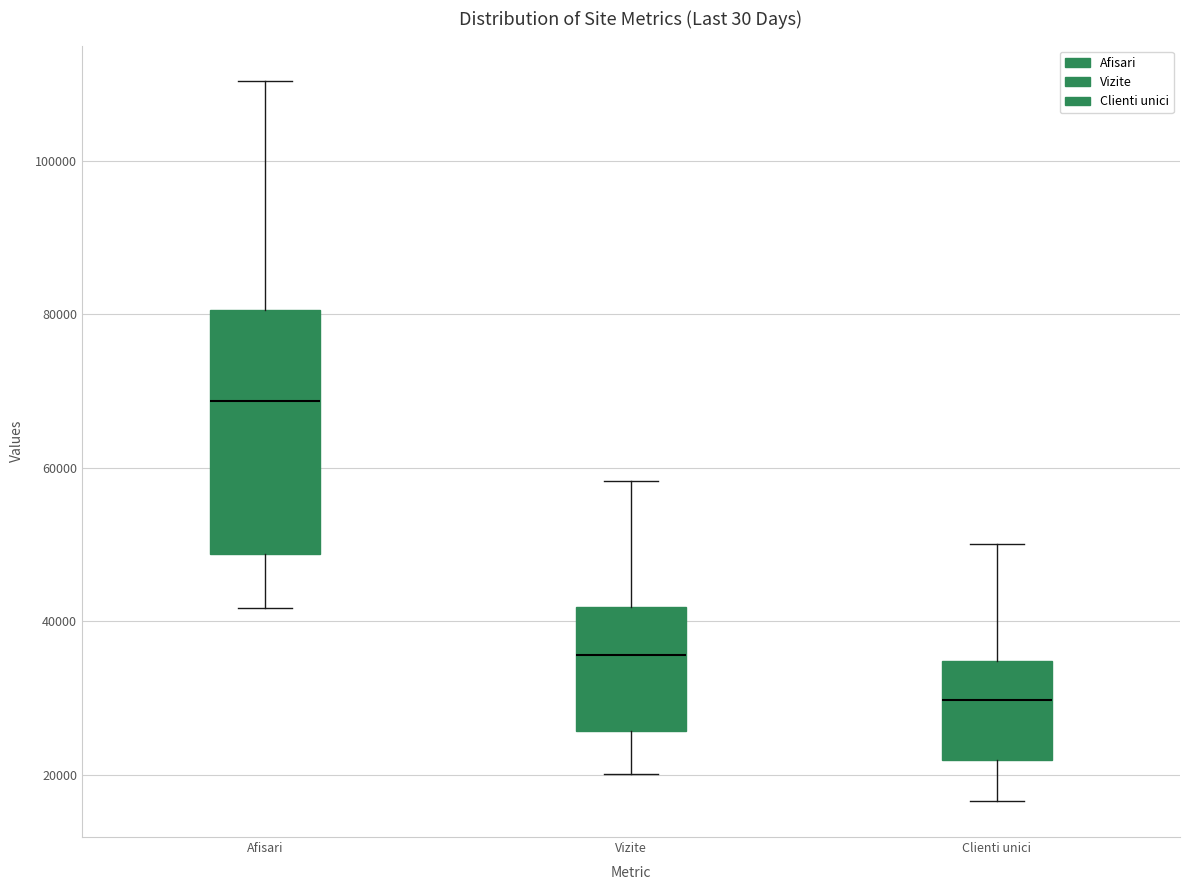

Which box's median line is the lowest?

Clienti unici